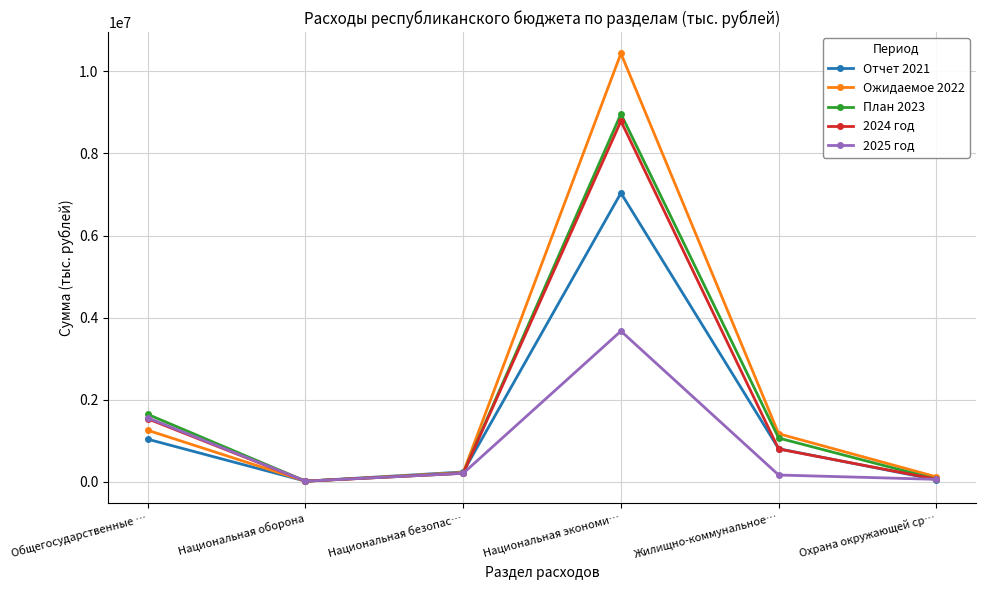

What is the highest value of the Отчет 2021 series?

7035008.3